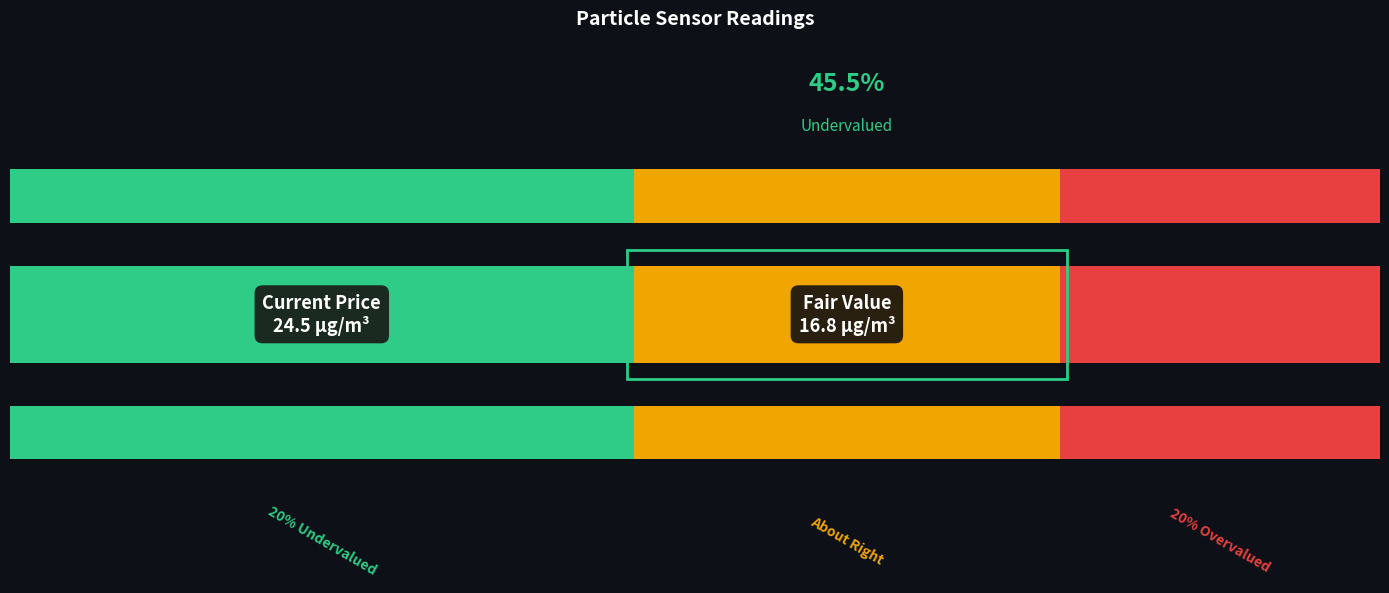

The BME280_temperature series shows 21.8 at 00:46. True or false?

False